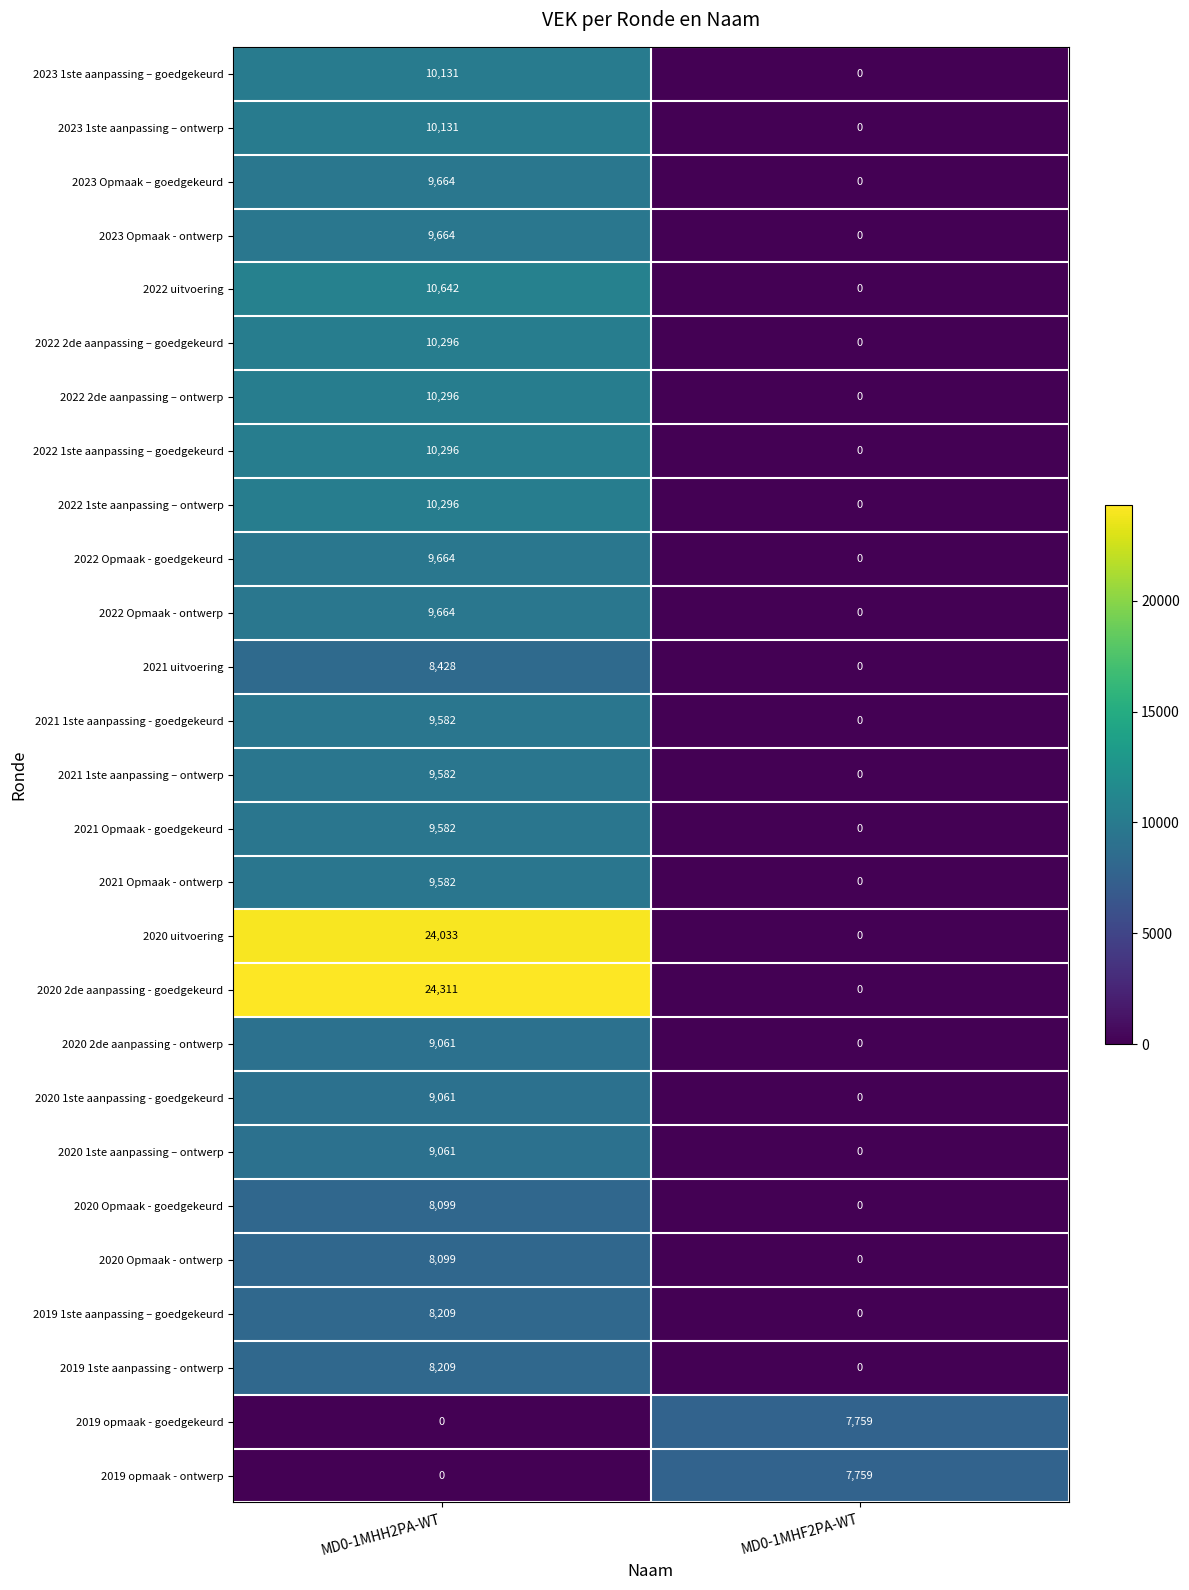

At which category is the sum across all series the highest?

MD0-1MHH2PA-WT